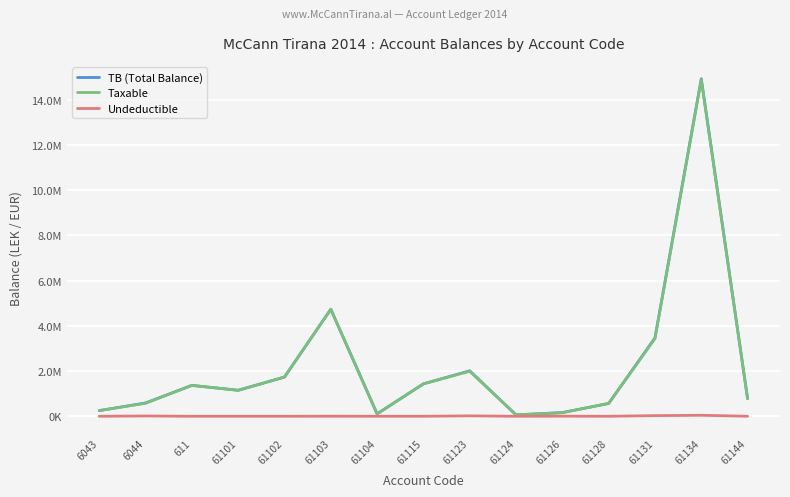

Rank the categories by Taxable value from highest to lowest.

61134, 61103, 61131, 61123, 61102, 61115, 611, 61101, 61144, 6044, 61128, 6043, 61126, 61104, 61124